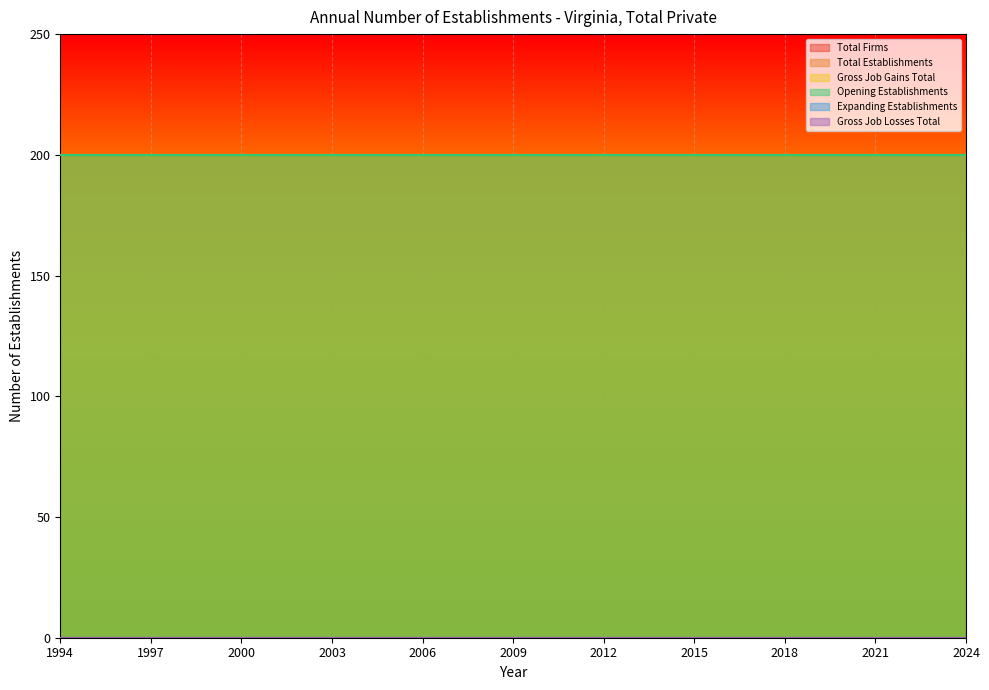

How many lines are shown in the chart?

6